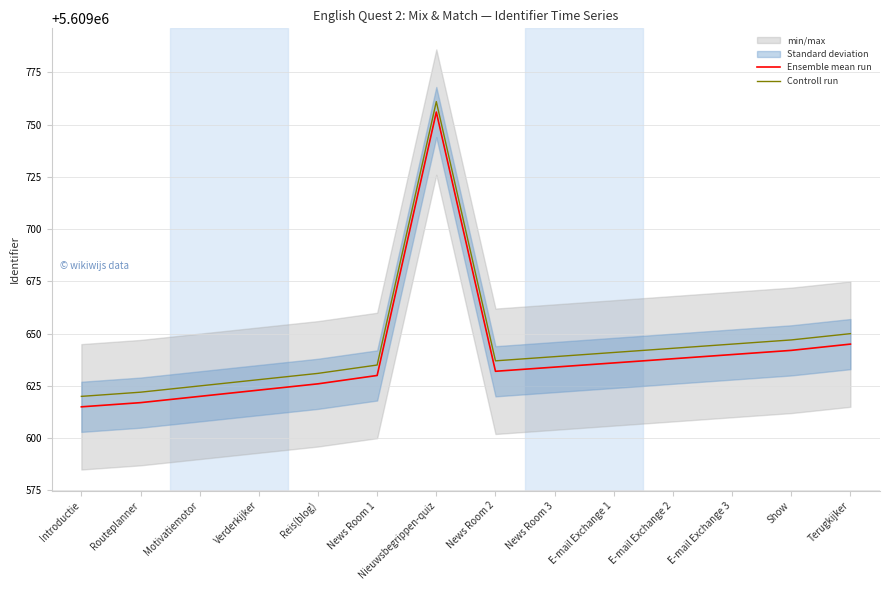

At which category is the sum across all series the highest?

Nieuwsbegrippen-quiz